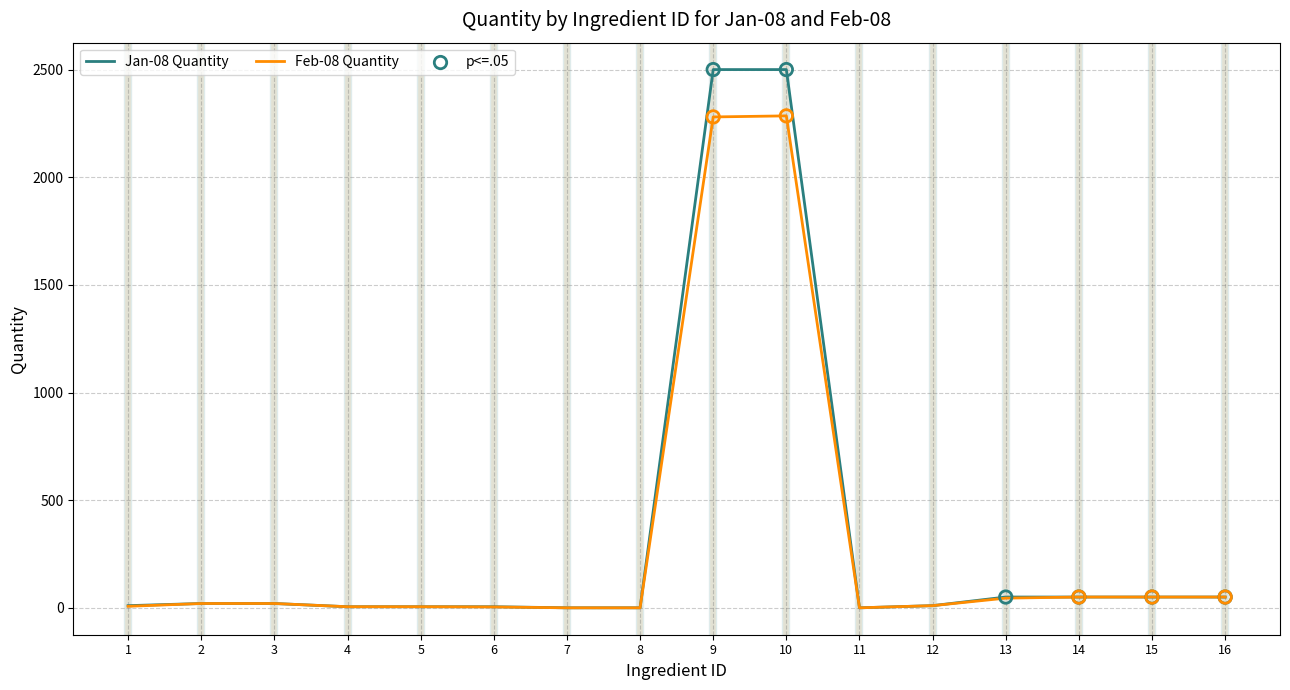

List the series in order of their peak value, lowest first.

Feb-08 Quantity, Jan-08 Quantity